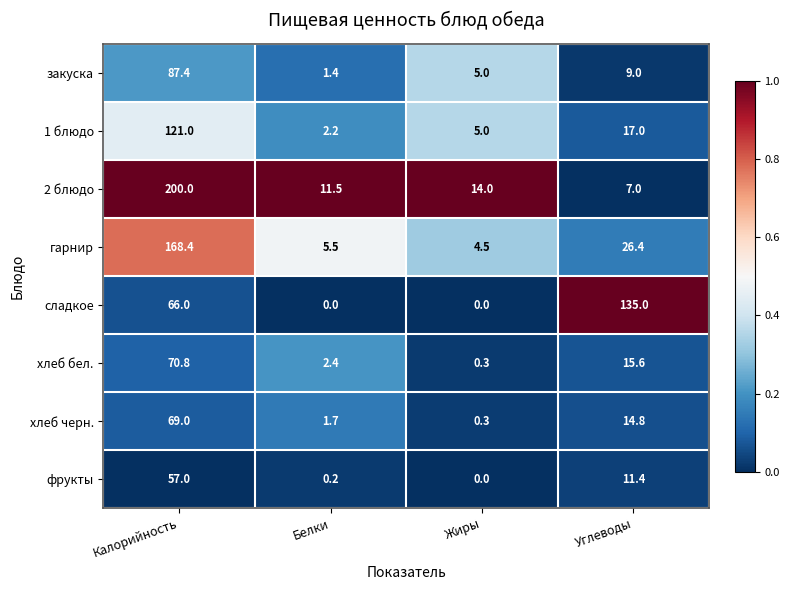

What is the difference between the highest and lowest values at Углеводы?

128.0